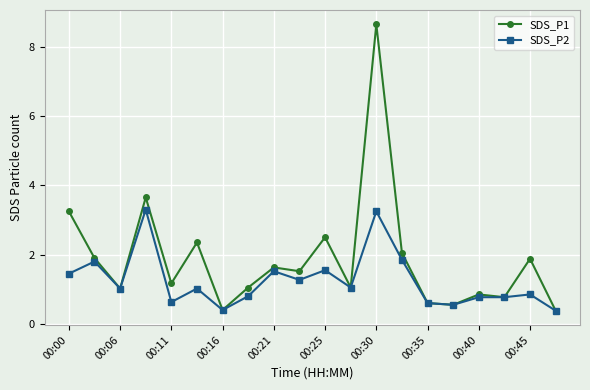

True or false: SDS_P2 has more than 1 interior local peaks.

True